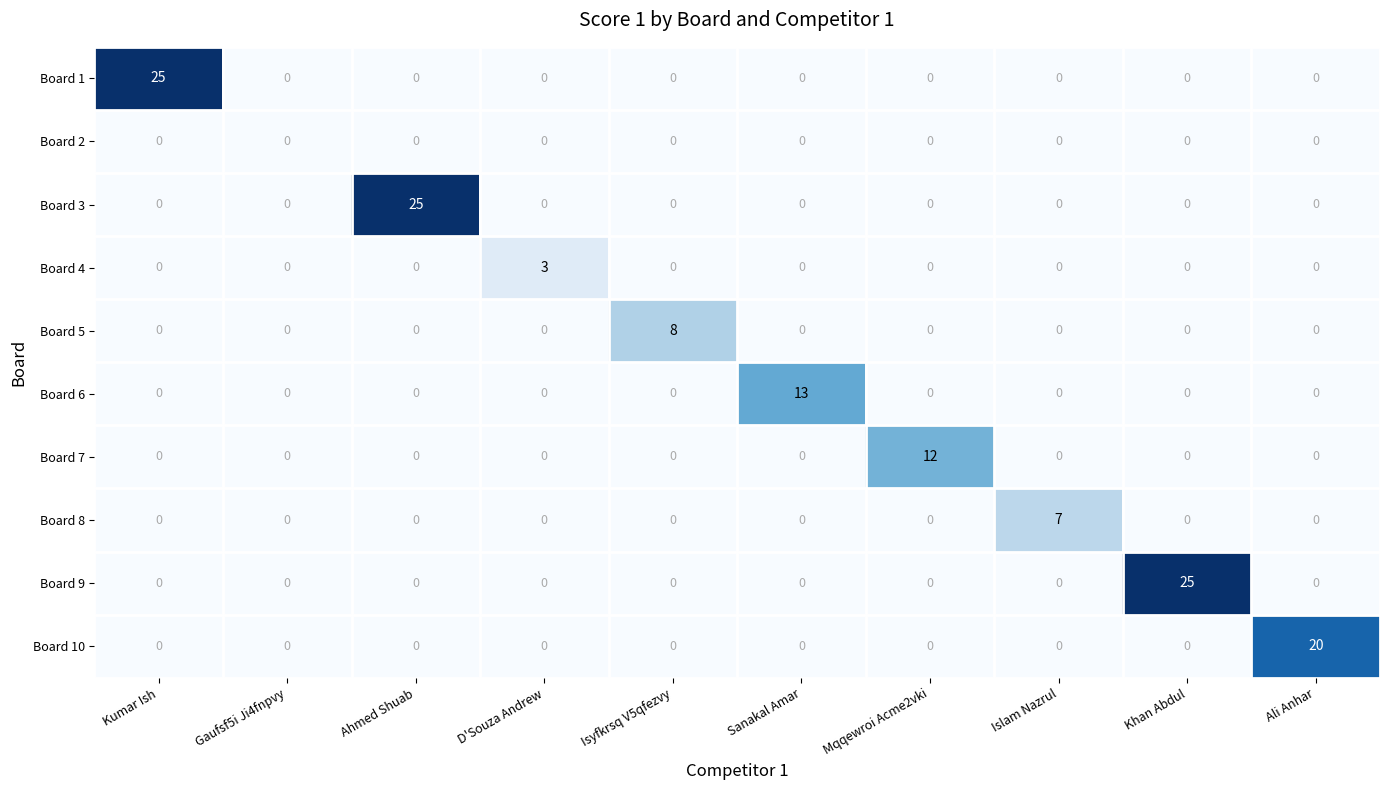

How many categories are shown in the chart?

10